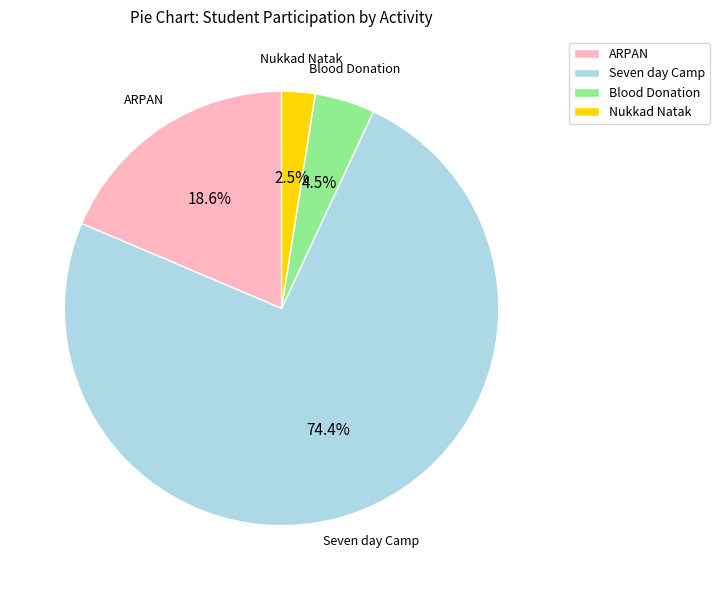

Which slice is the largest?

Seven day Camp